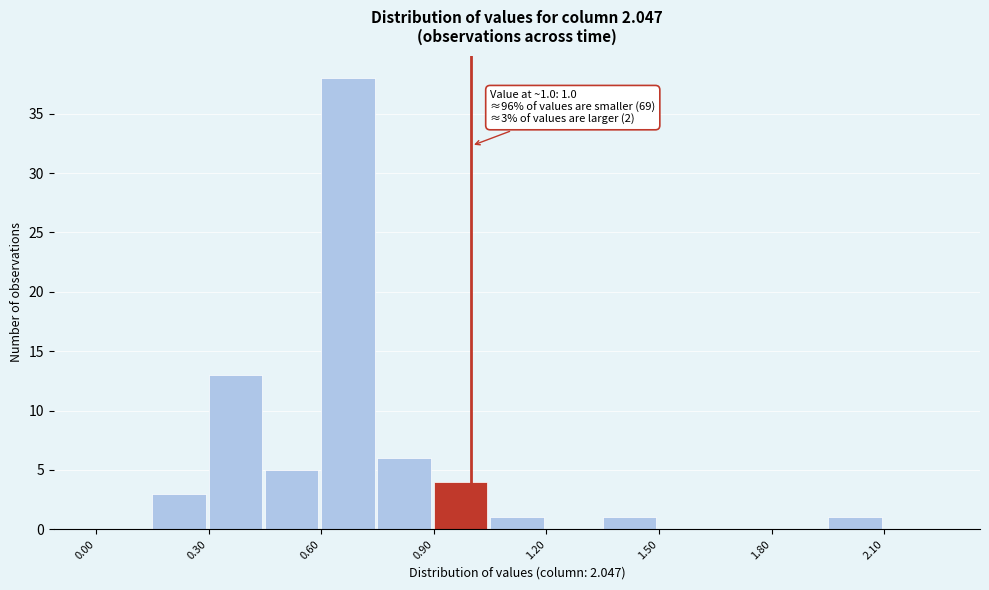

Around what value on the x-axis is the tallest bar? Give the approximate position of its centre, as read against the axis.

0.65